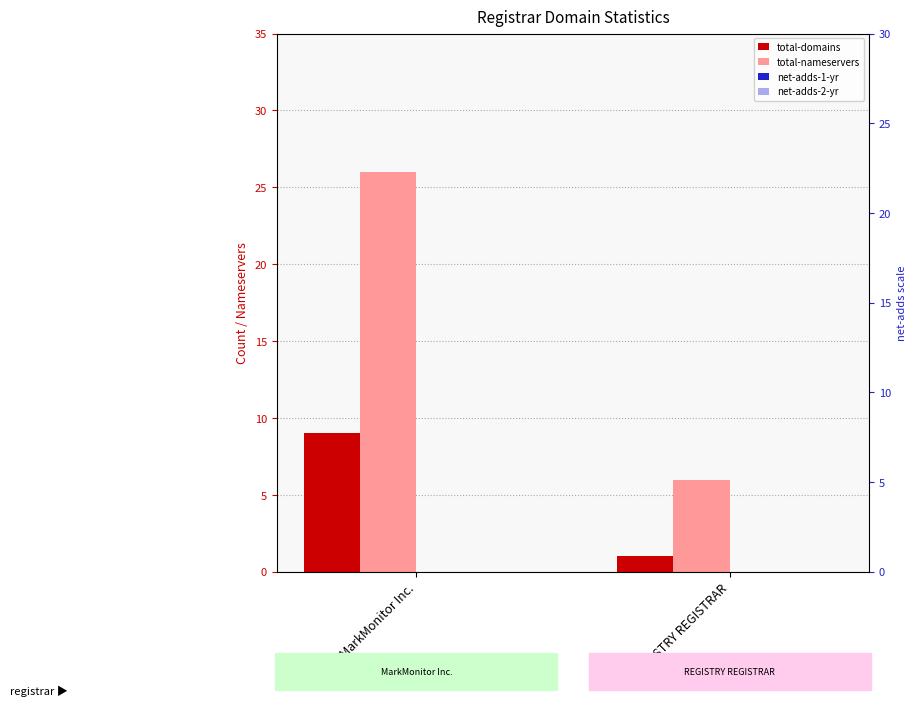

At MarkMonitor Inc., list the series in order from smallest to largest.

net-adds-1-yr, net-adds-2-yr, total-domains, total-nameservers